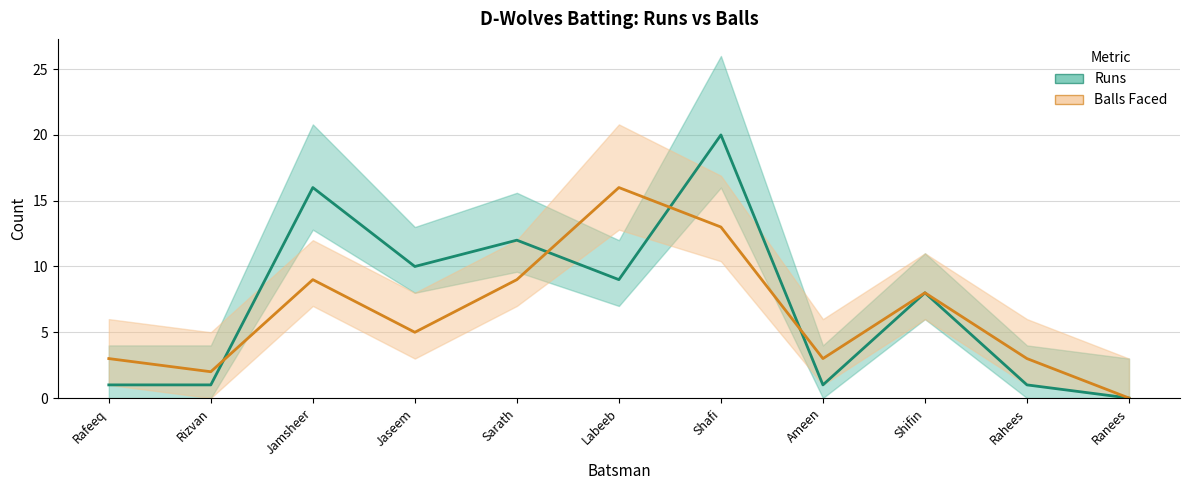

At which label is Runs closest to 10?

Jaseem